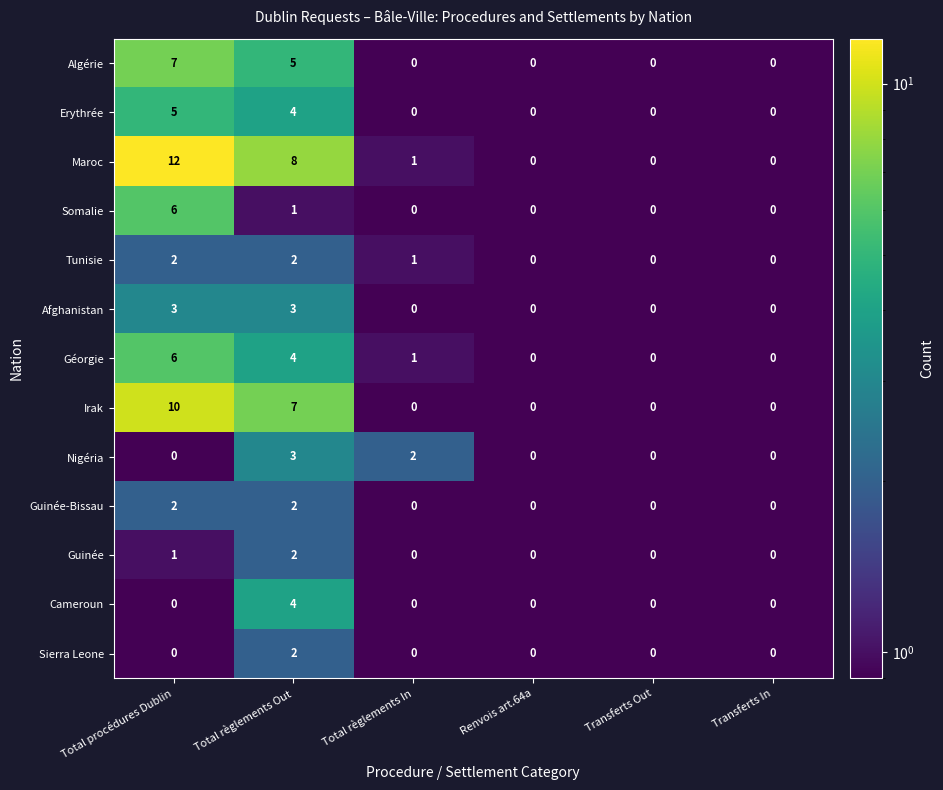

Where does the Géorgie series first go above 1?

Total procédures Dublin